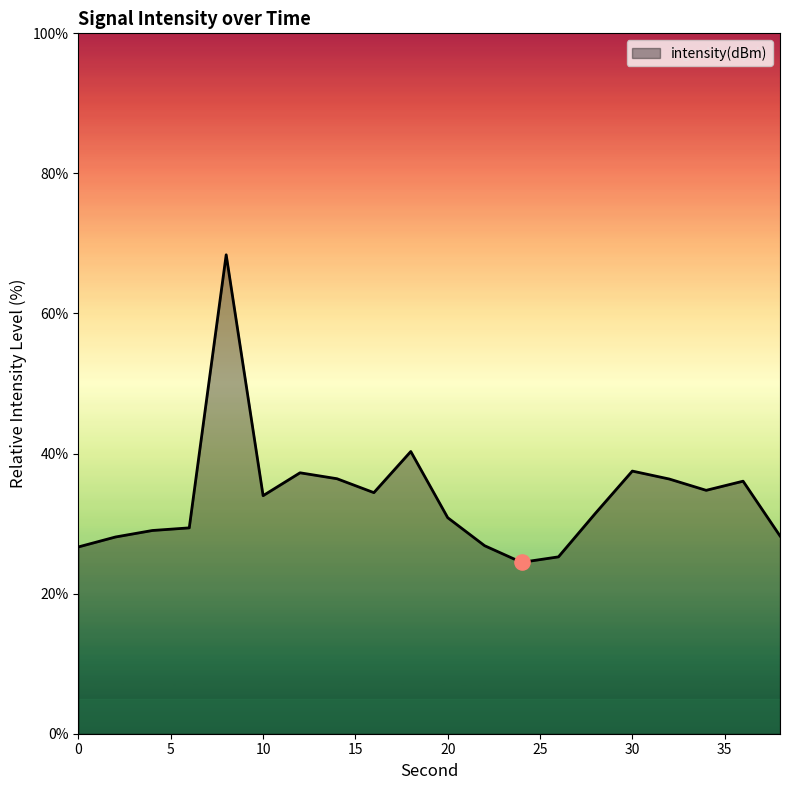

What is the smallest value displayed?

24.5